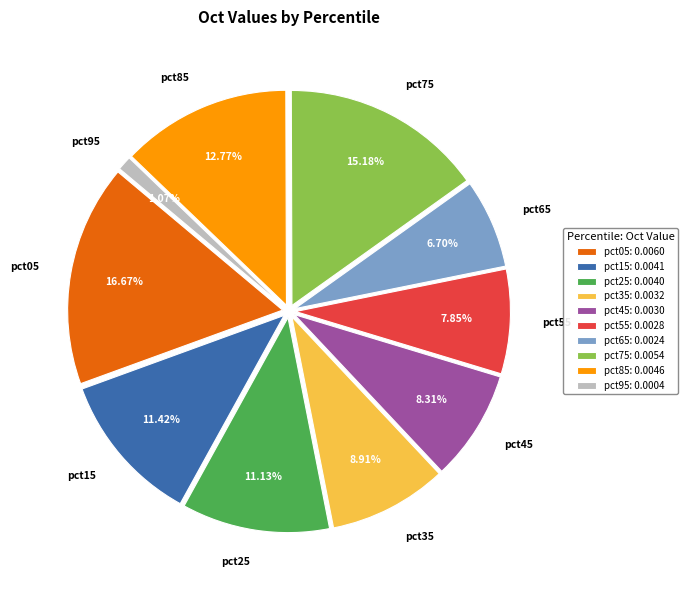

The pct55 slice represents 1% of the pie. True or false?

False